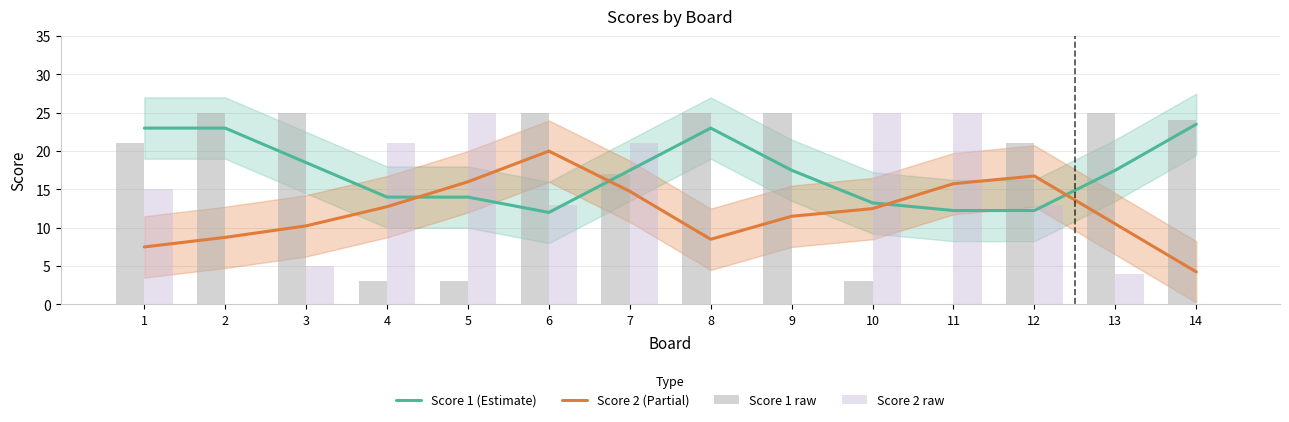

Reading left to right, what are all the values shown in this chart?

Score 1 (Estimate): 23.0	23.0	18.5	14.0	14.0	12.0	17.5	23.0	17.5	13.2	12.2	12.2	17.5	23.5
Score 2 (Partial): 7.5	8.8	10.2	12.8	16.0	20.0	14.8	8.5	11.5	12.5	15.8	16.8	10.5	4.2
Score 1 raw: 21.0	25.0	25.0	3.0	3.0	25.0	17.0	25.0	25.0	3.0	0.0	21.0	25.0	24.0
Score 2 raw: 15.0	0.0	5.0	21.0	25.0	13.0	21.0	0.0	0.0	25.0	25.0	13.0	4.0	0.0